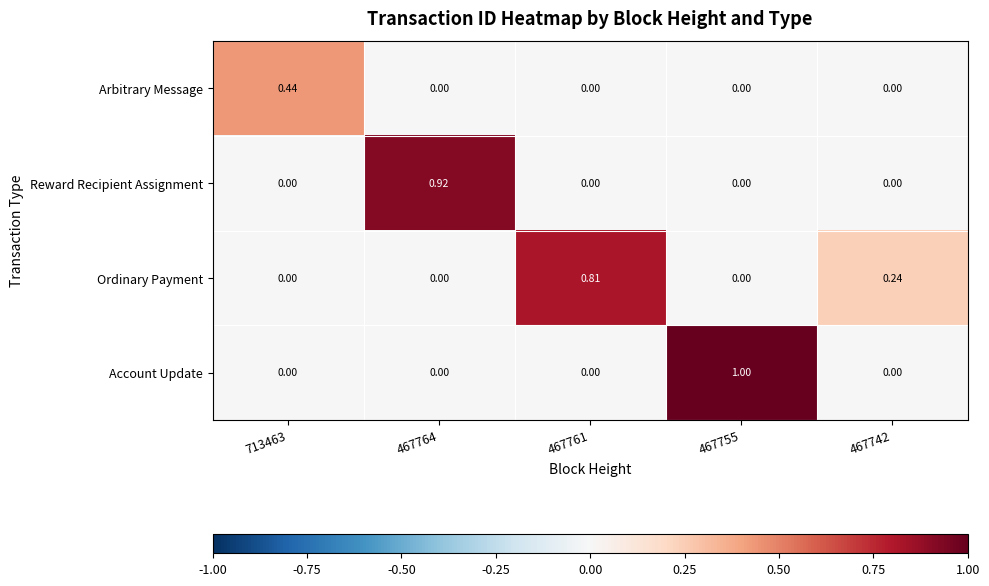

Rank the series by their maximum value, from highest to lowest.

Account Update, Reward Recipient Assignment, Ordinary Payment, Arbitrary Message